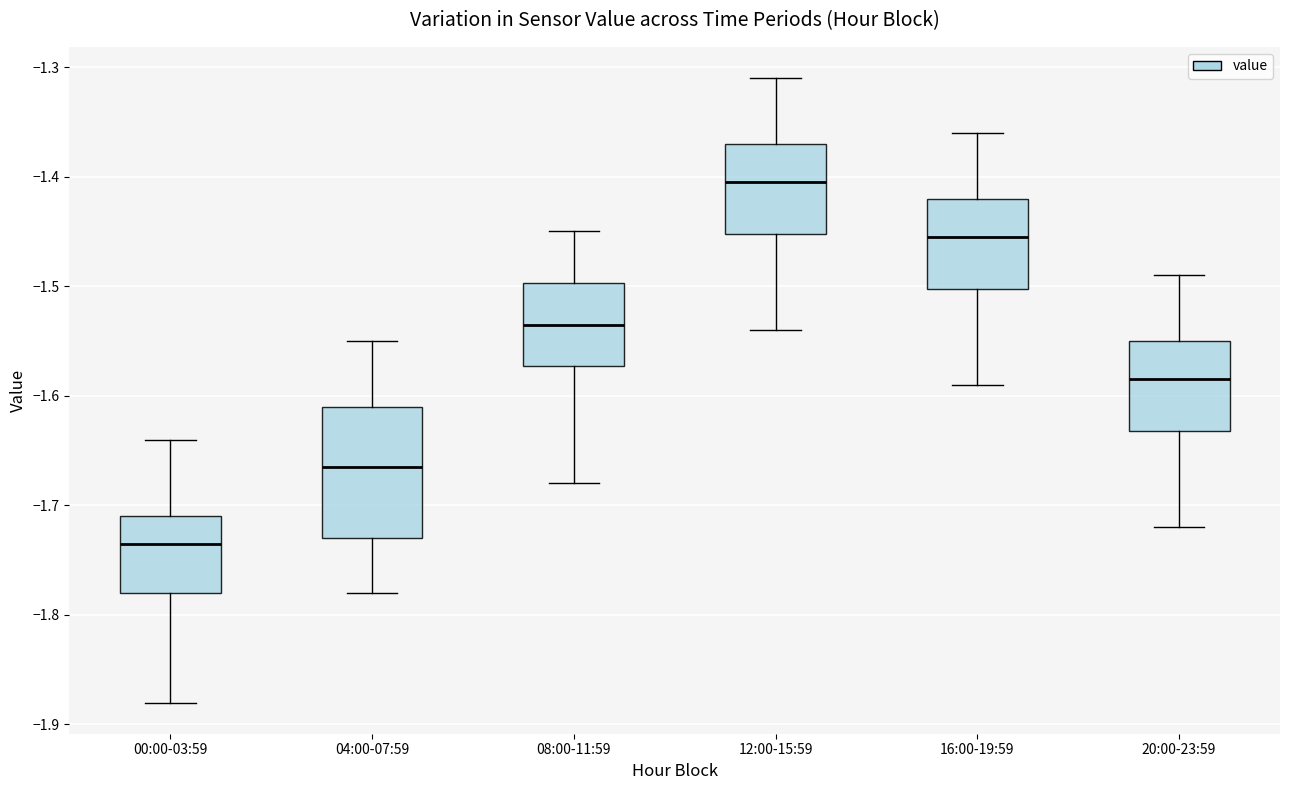

Reading left to right, transcribe this box plot: for each box, give where its median line is, the range the box spans, and where its two whiskers end, as read against the y-axis. The values are not printed on the chart, so give them approximately, as read against the axis.

00:00-03:59: median -1.73, box -1.78 to -1.71, whiskers -1.88 to -1.64
04:00-07:59: median -1.66, box -1.73 to -1.61, whiskers -1.78 to -1.55
08:00-11:59: median -1.53, box -1.57 to -1.50, whiskers -1.68 to -1.45
12:00-15:59: median -1.40, box -1.45 to -1.37, whiskers -1.54 to -1.31
16:00-19:59: median -1.45, box -1.50 to -1.42, whiskers -1.59 to -1.36
20:00-23:59: median -1.58, box -1.63 to -1.55, whiskers -1.72 to -1.49